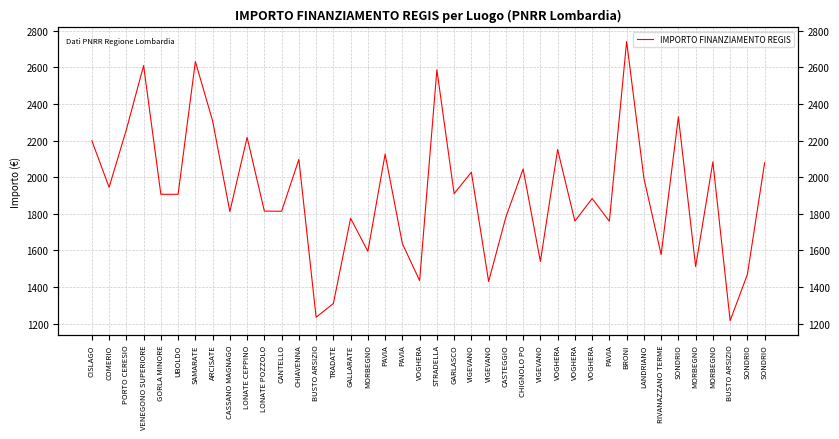

What is the value of the 36th point from the left?

1594.9